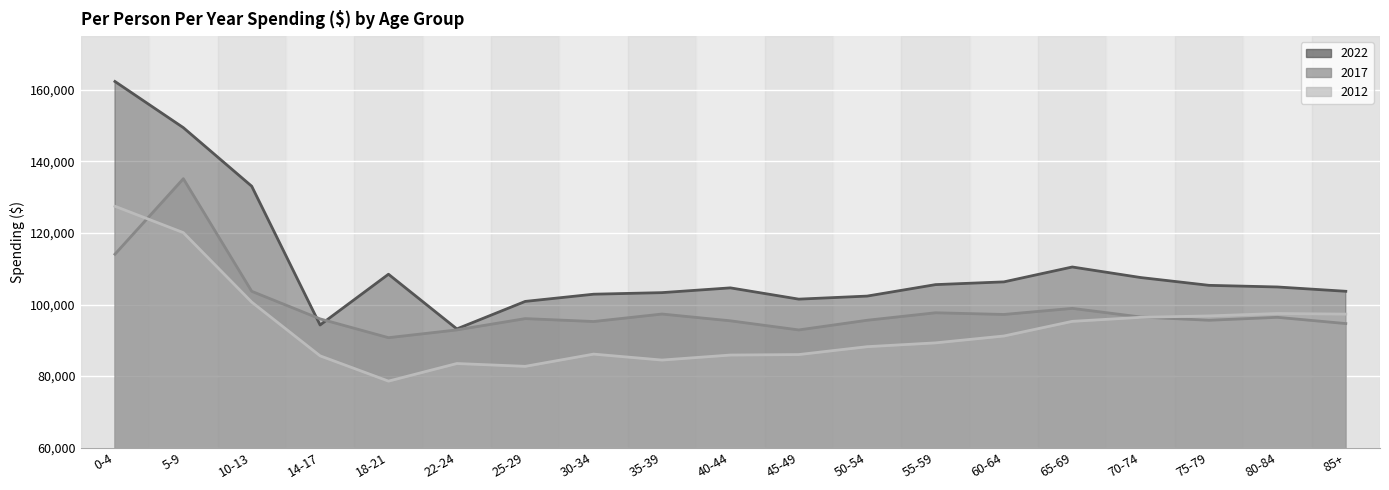

The value of 2022 at 0-4 is 252162. True or false?

False